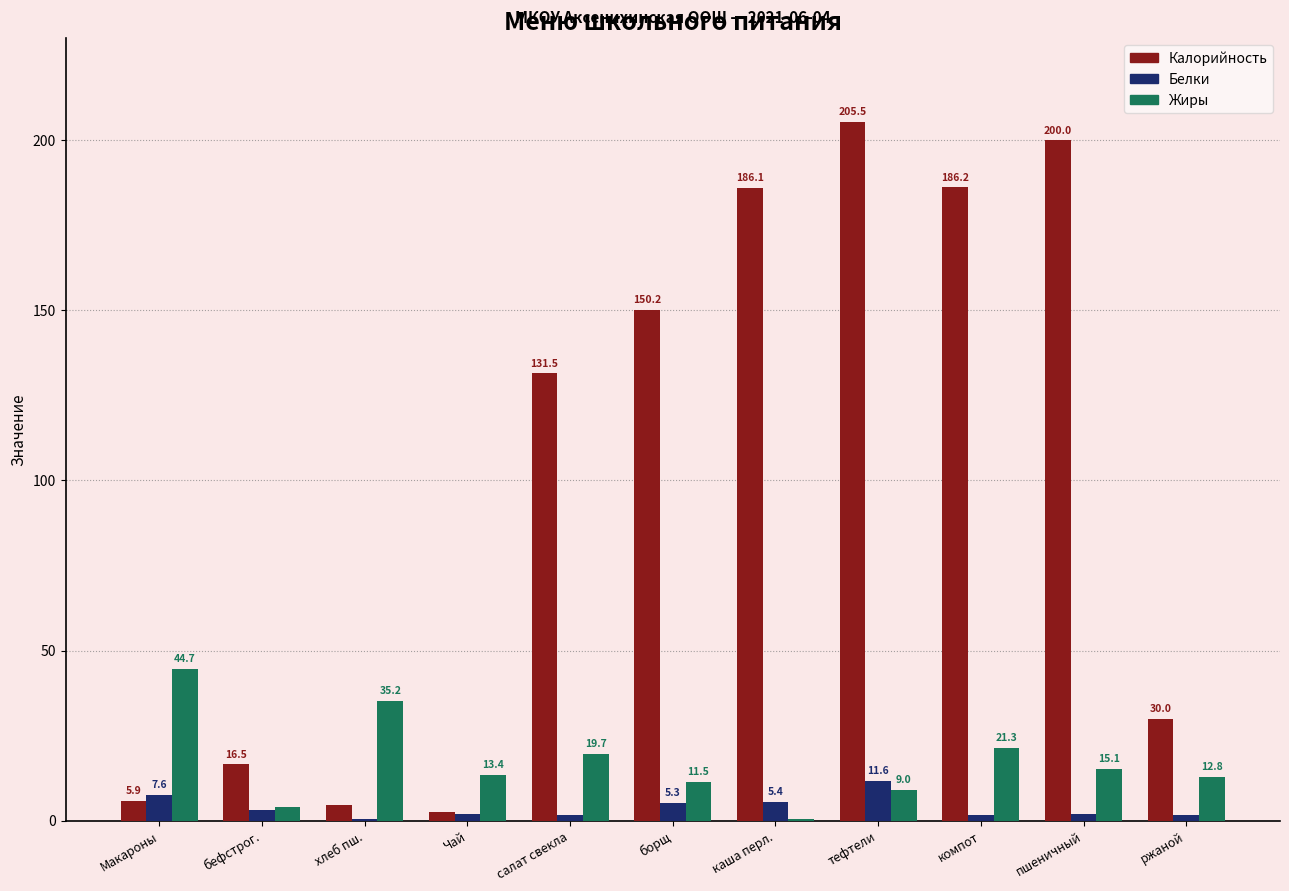

Which category has the highest value in the Калорийность series?

тефтели